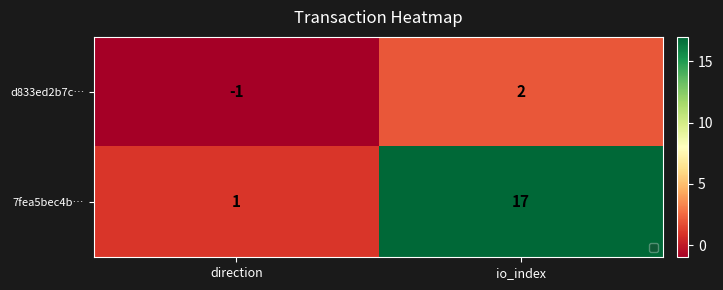

Reading left to right, extract all data points from this chart.

d833ed2b7c…: direction=-1	io_index=2
7fea5bec4b…: direction=1	io_index=17